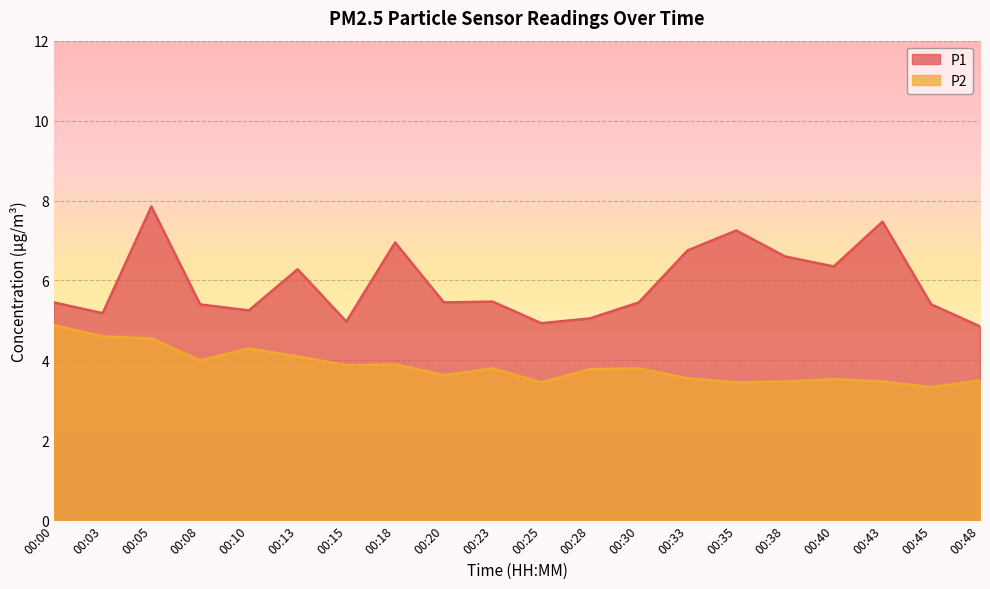

True or false: P1 and P2 intersect in this chart.

False